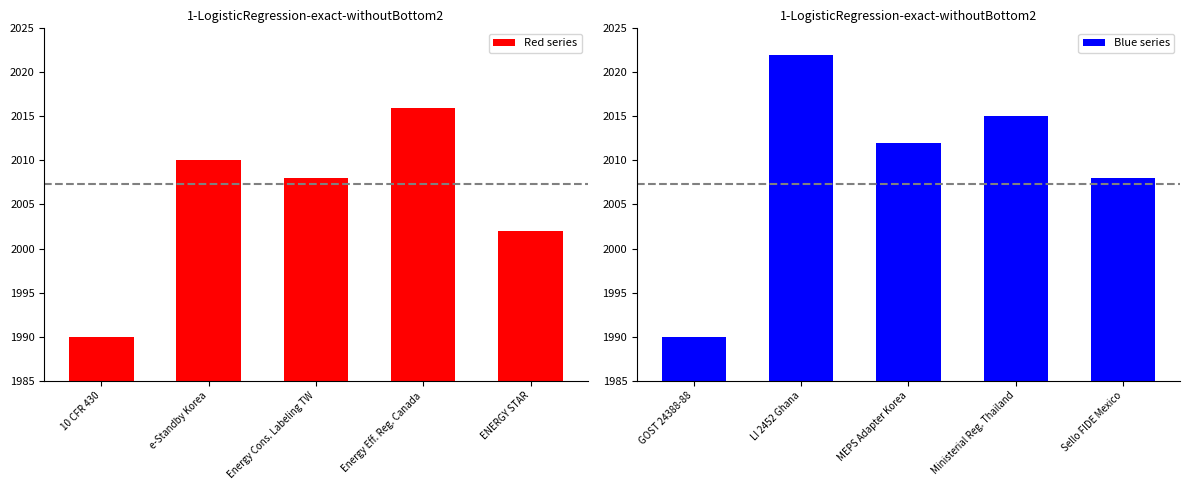

Which series has the widest spread of values?

Blue series